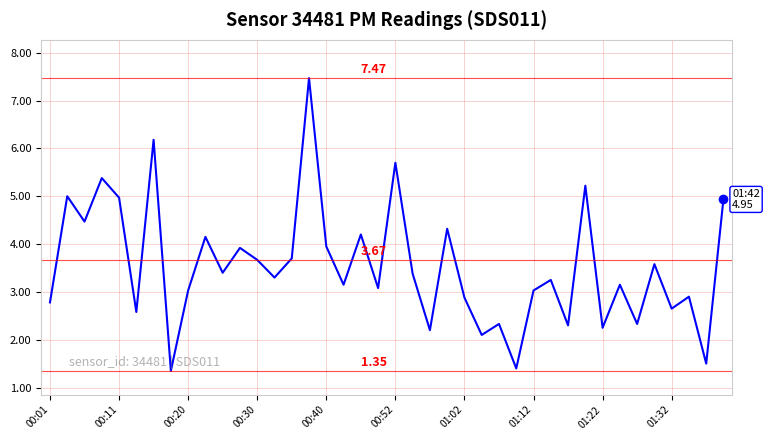

What is the difference between the second highest and second lowest values?

4.8